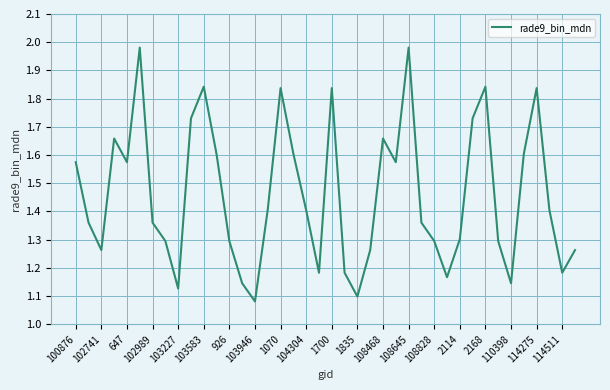

What is the difference between the maximum and minimum values?

0.9